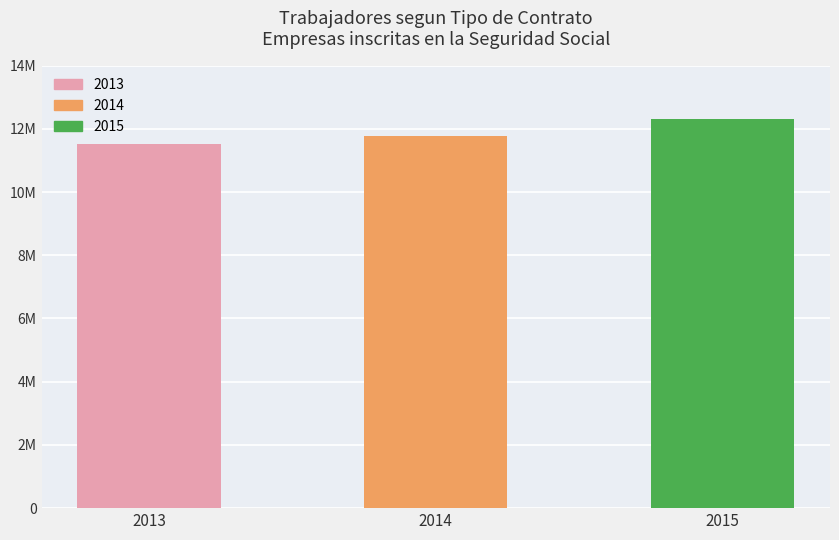

Does the chart contain any negative values?

No